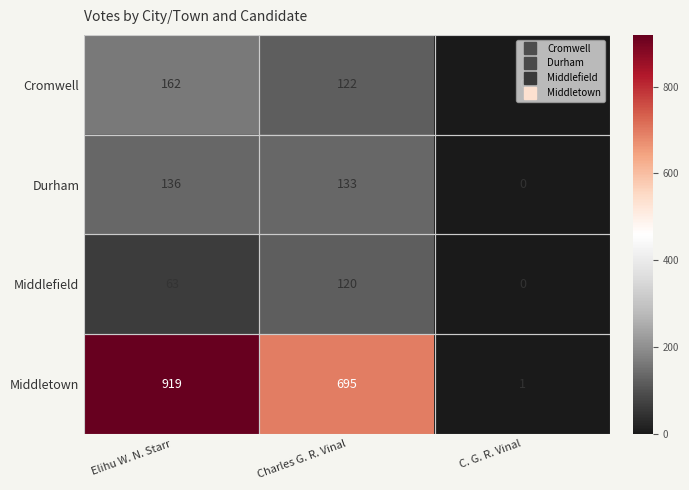

Count the Middletown values in the range 1 to 919.

3